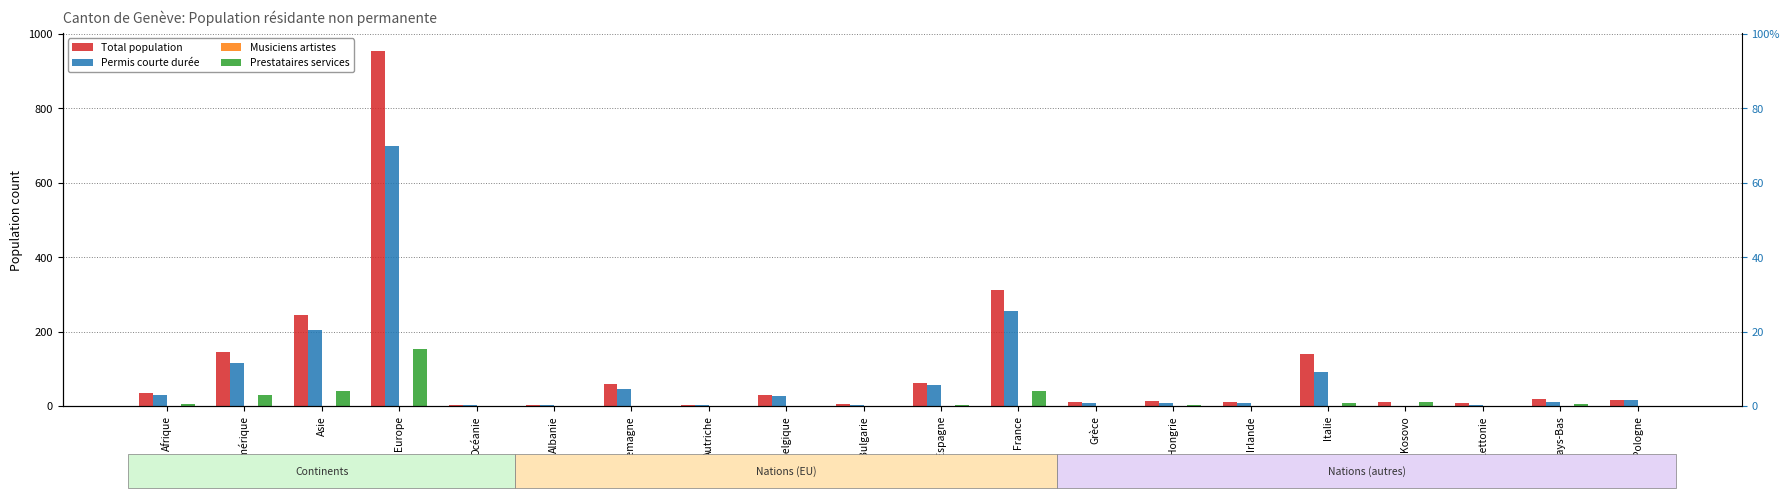

How many values in Prestataires services are above zero?

15